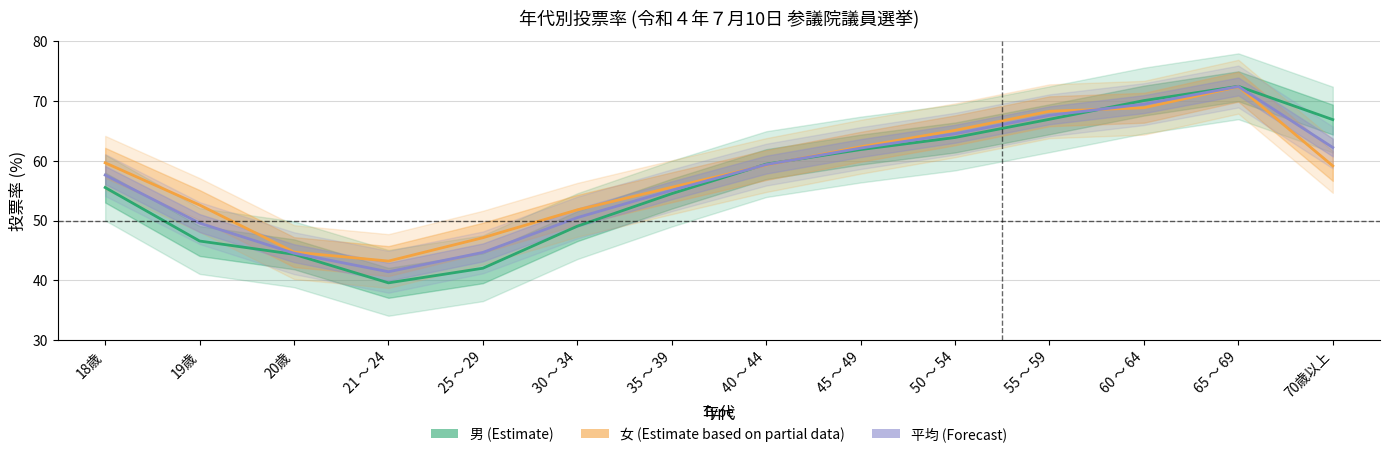

Rank the series by their average value, from lowest to highest.

男 (Estimate), 平均 (Forecast), 女 (Estimate based on partial data)